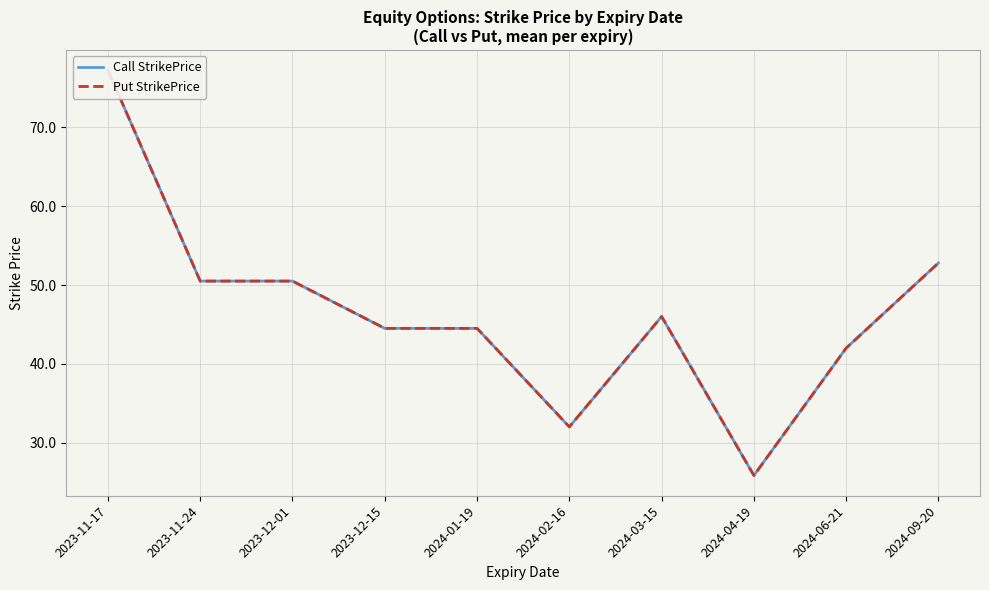

Where is Call StrikePrice nearest to the value 51?

2023-11-24